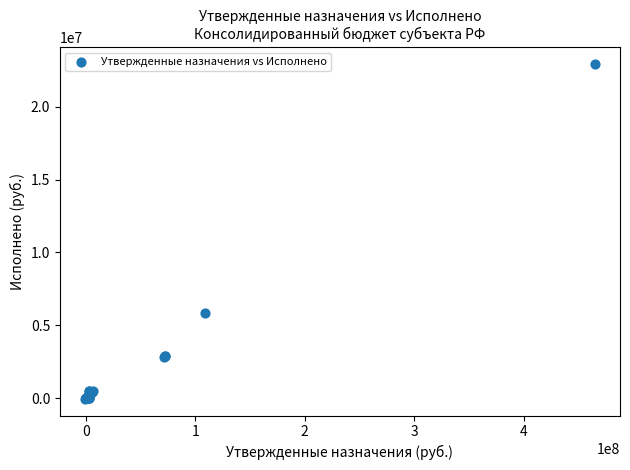

What Y value in the scatter plot is closest to 11455446?

5837927.5